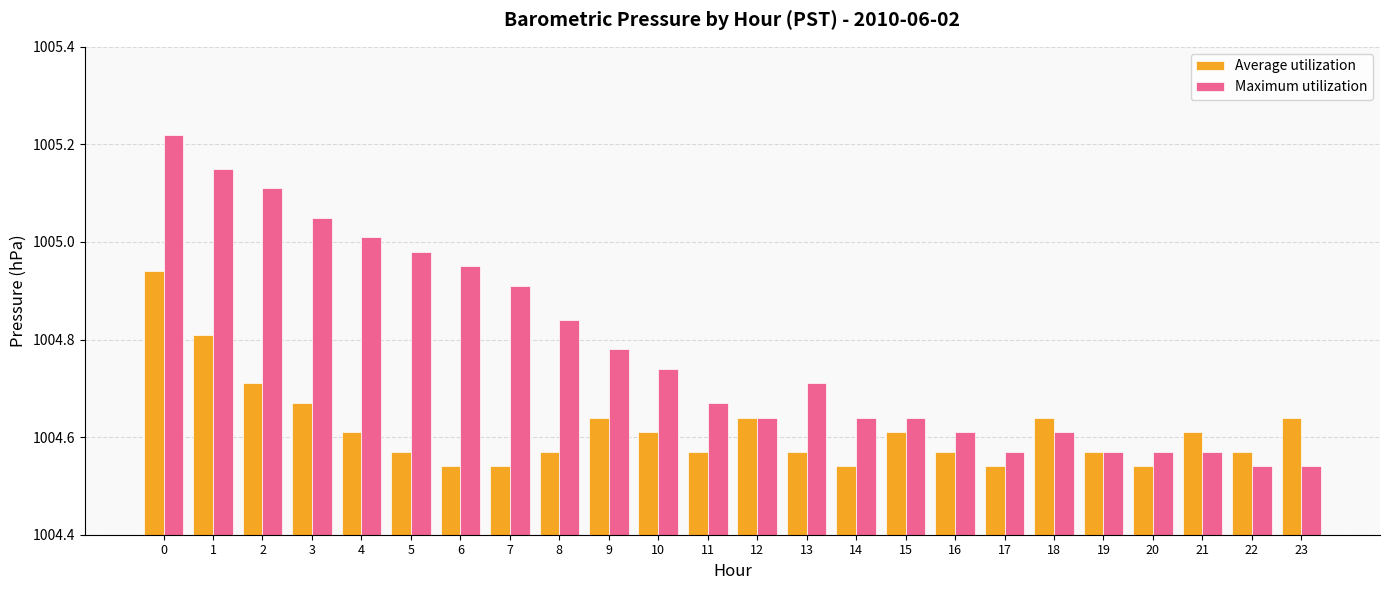

Rank the series by their average value, from lowest to highest.

Average utilization, Maximum utilization